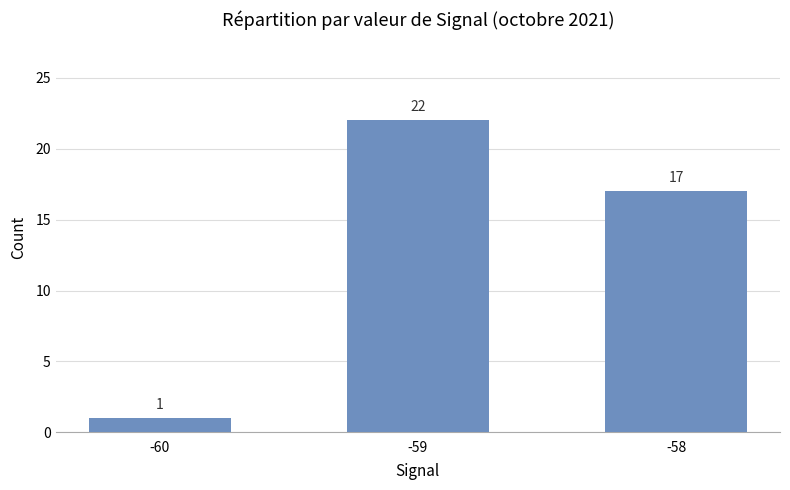

The chart shows a value of 22 at -59. True or false?

True